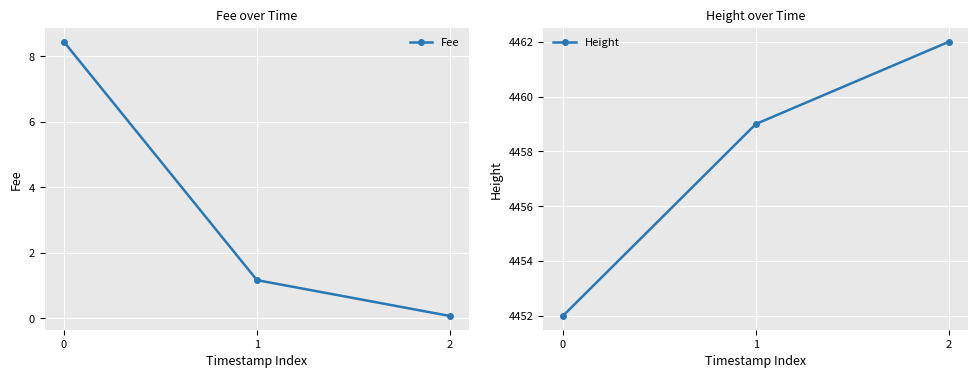

Read the Fee value at 0.

8.4